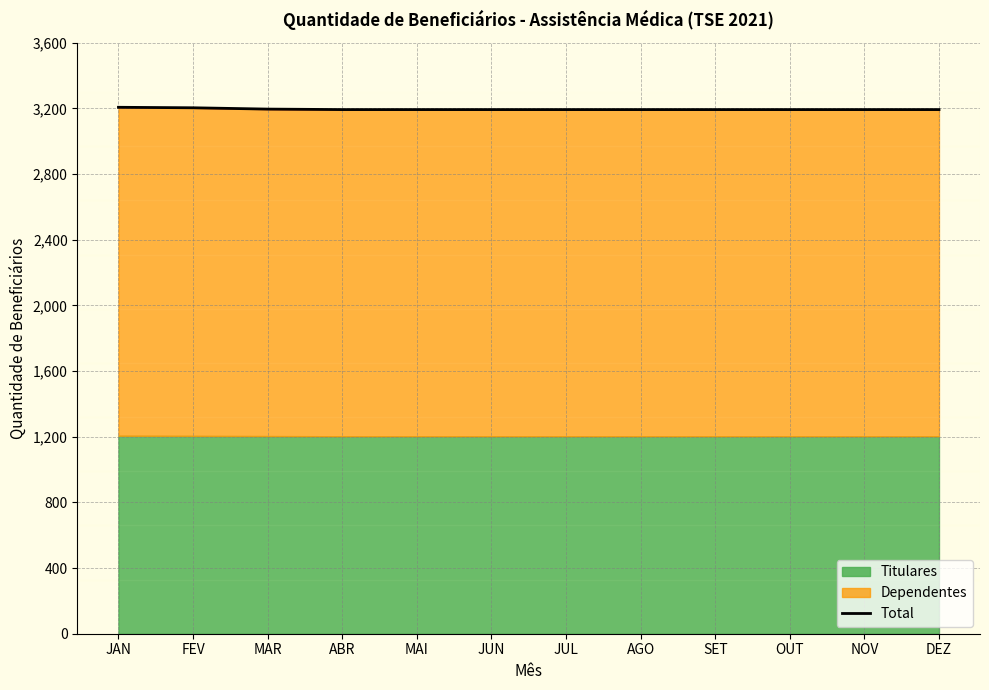

How many lines are shown in the chart?

1